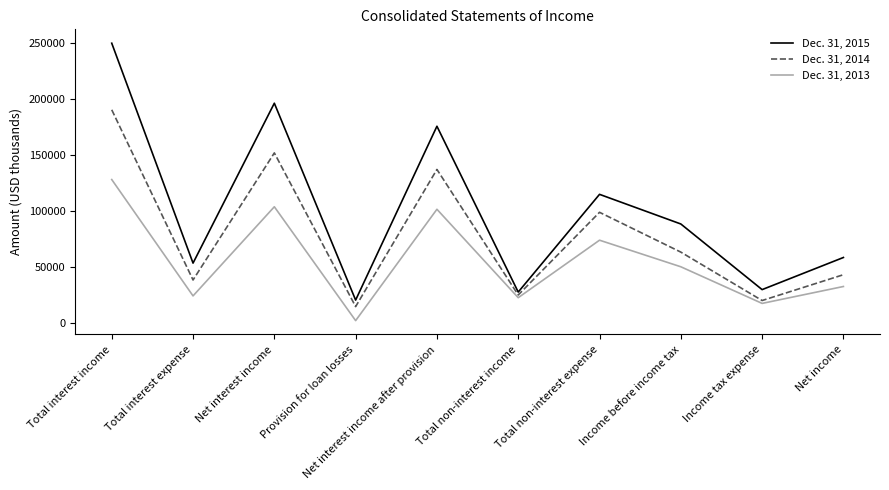

What is the difference between the second highest and second lowest values in the Dec. 31, 2015 series?

168573